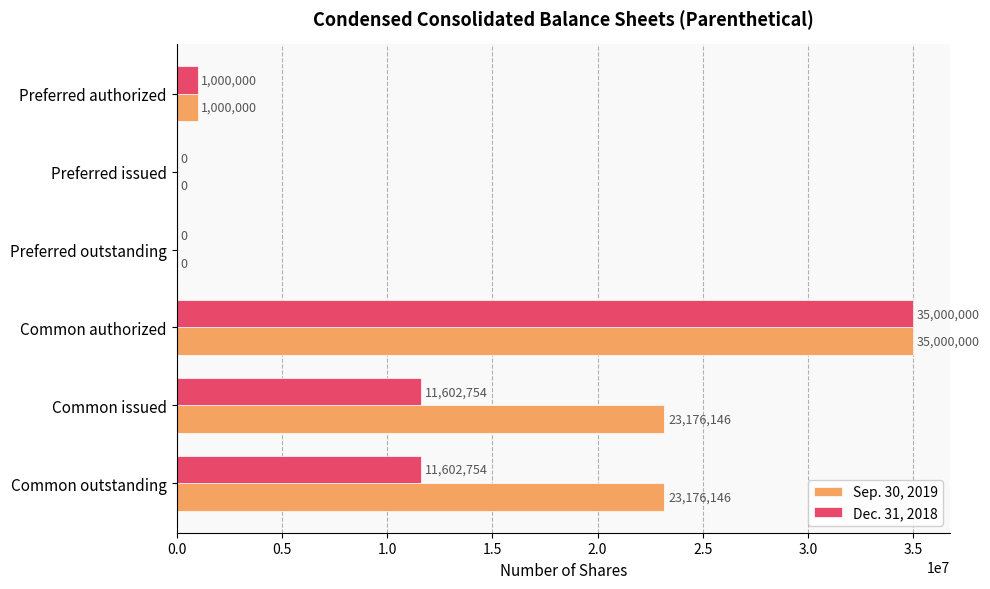

What is the approximate value of Sep. 30, 2019 at Common issued, to the nearest 50?

23176150